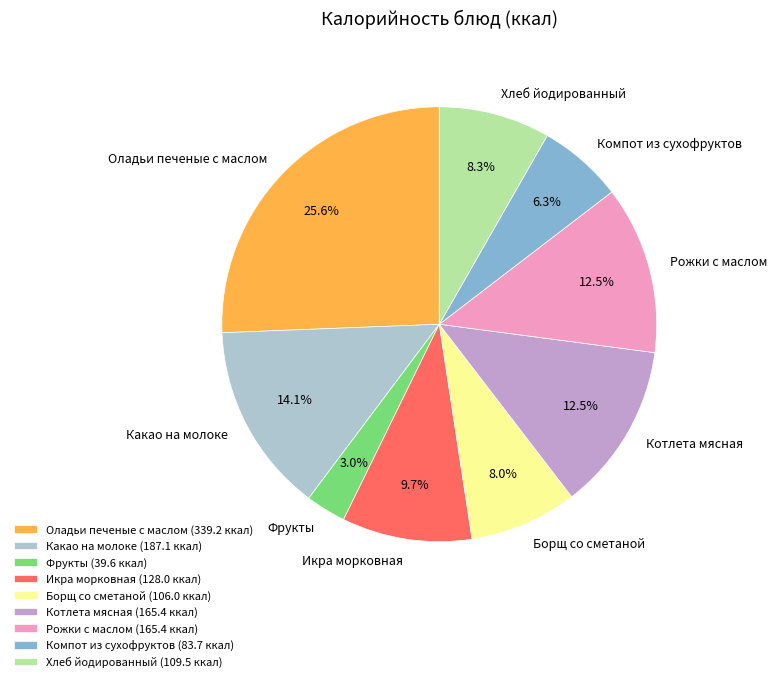

Do Котлета мясная and Фрукты together represent more than half of the pie?

No